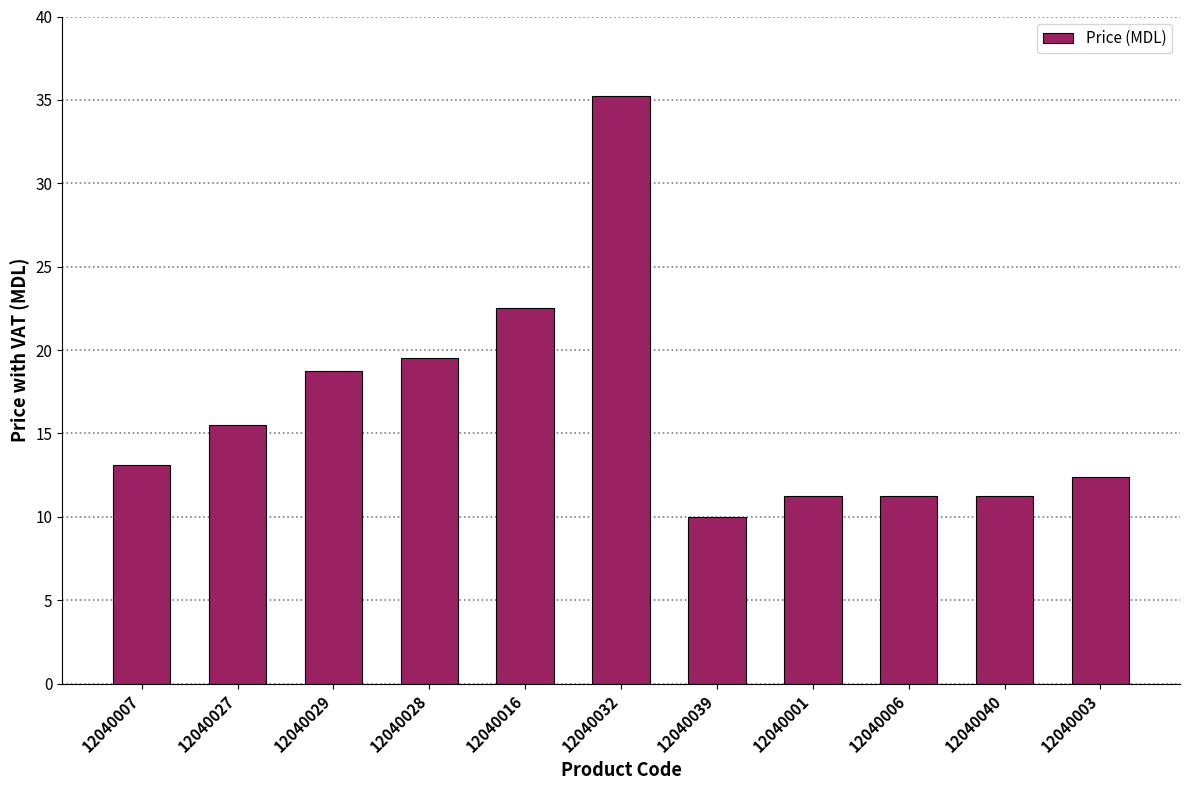

Which has a higher value, 12040040 or 12040027?

12040027